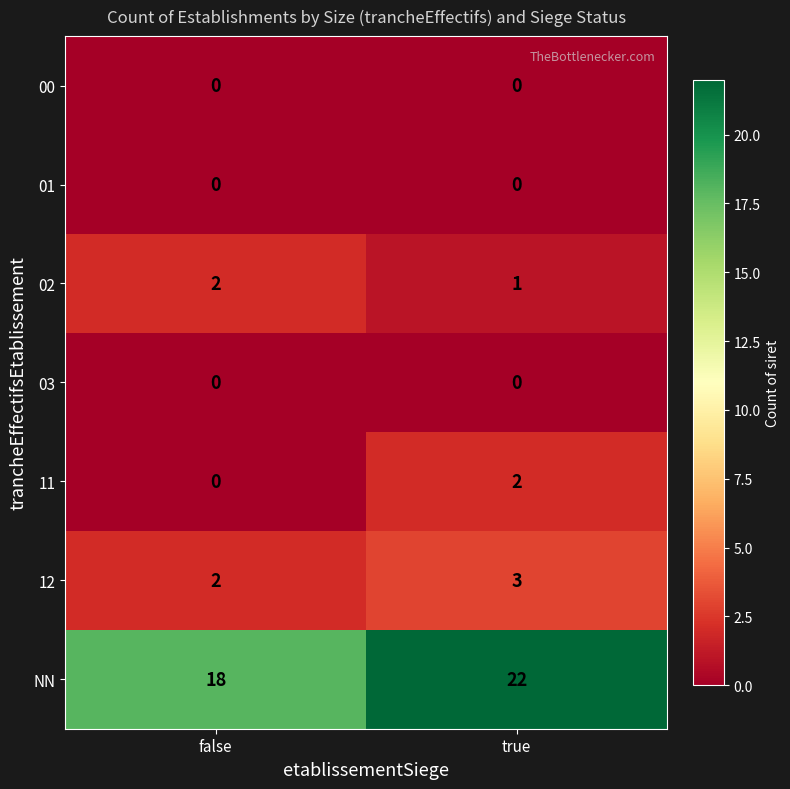

Count the number of categories in the chart.

2